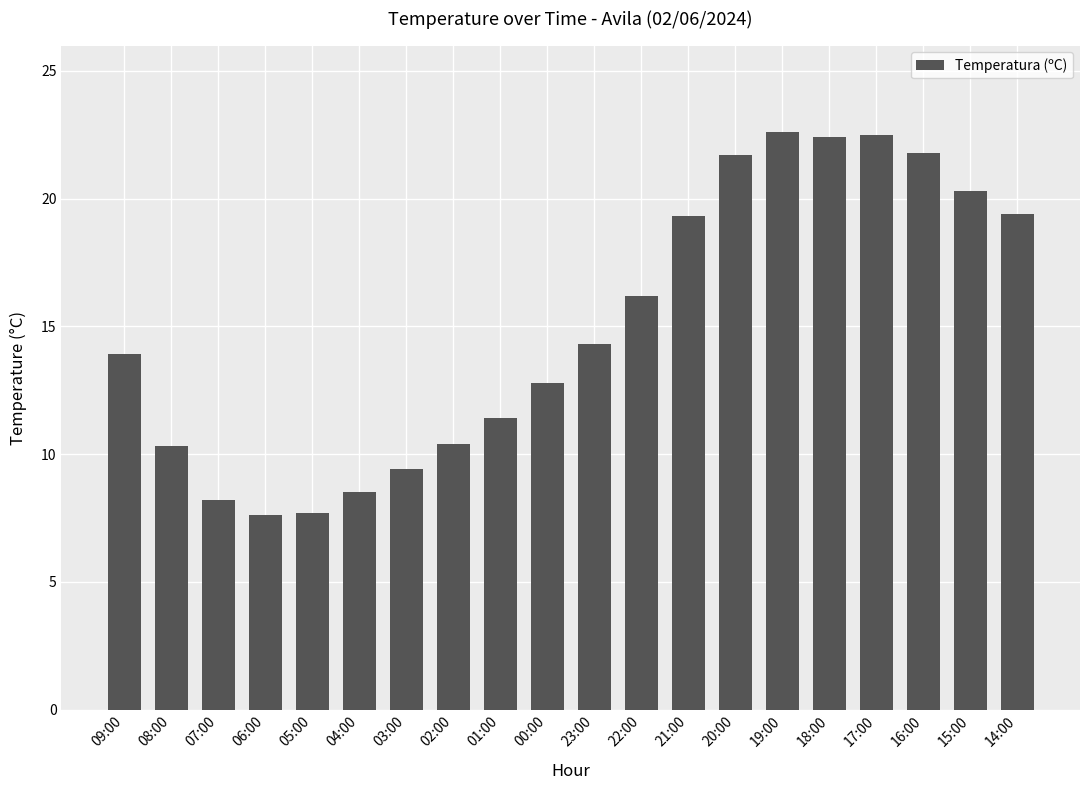

What is the sum of the values at 14:00 and 15:00?

39.7